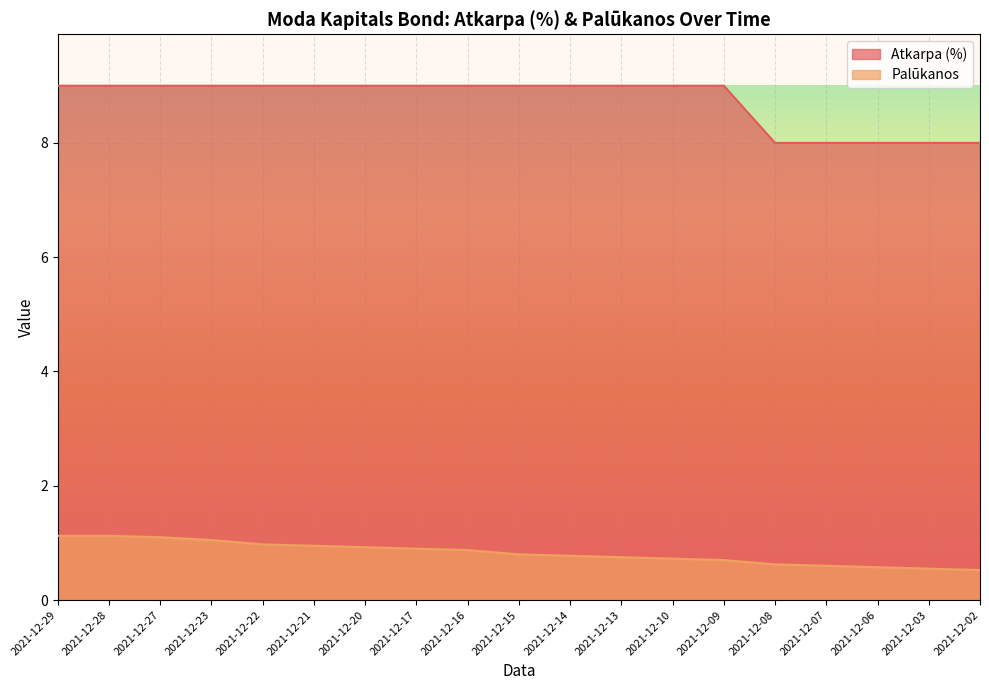

What is the maximum value shown in the chart?

9.0